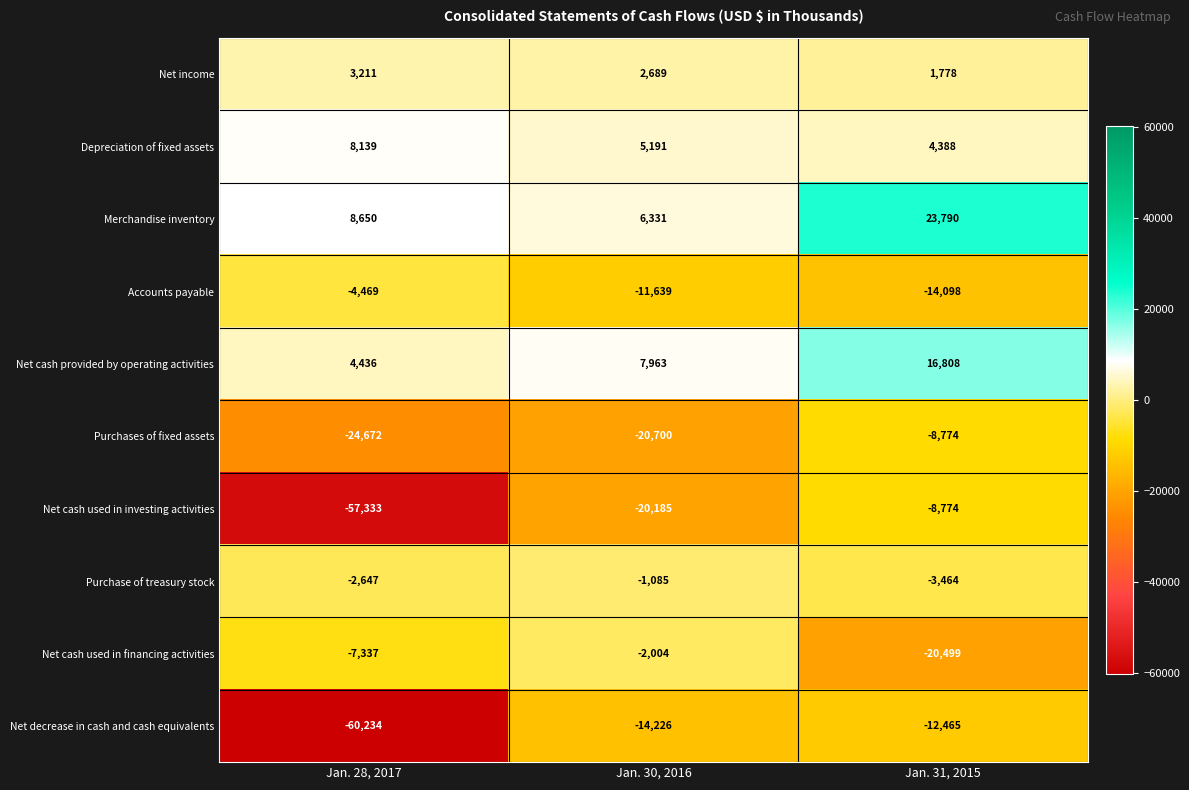

What is the approximate value of Net income at Jan. 30, 2016, to the nearest 100?

2700